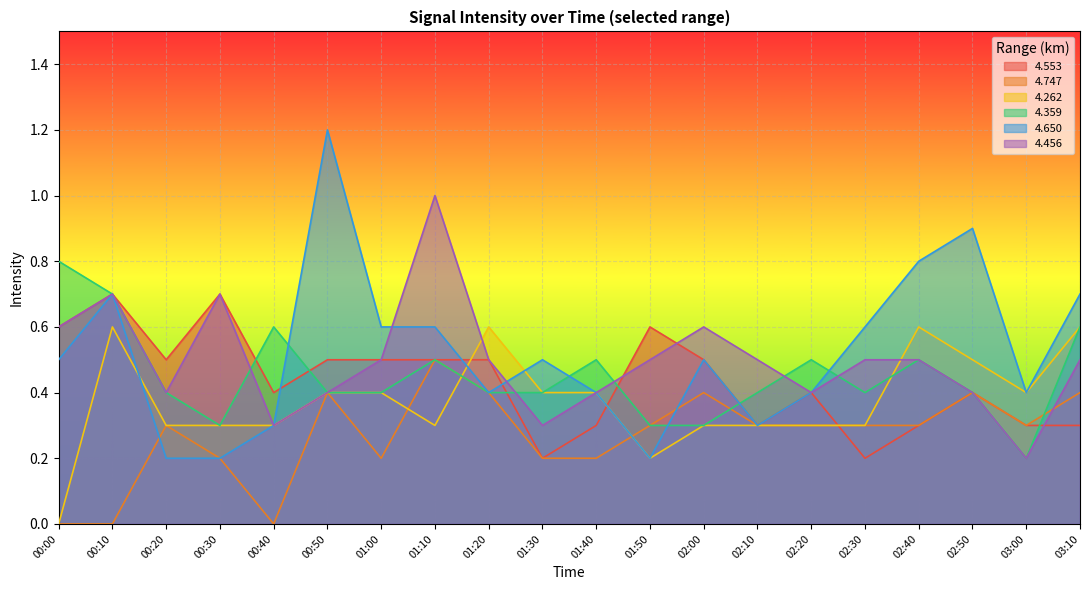

Which series has the widest spread of values?

4.650